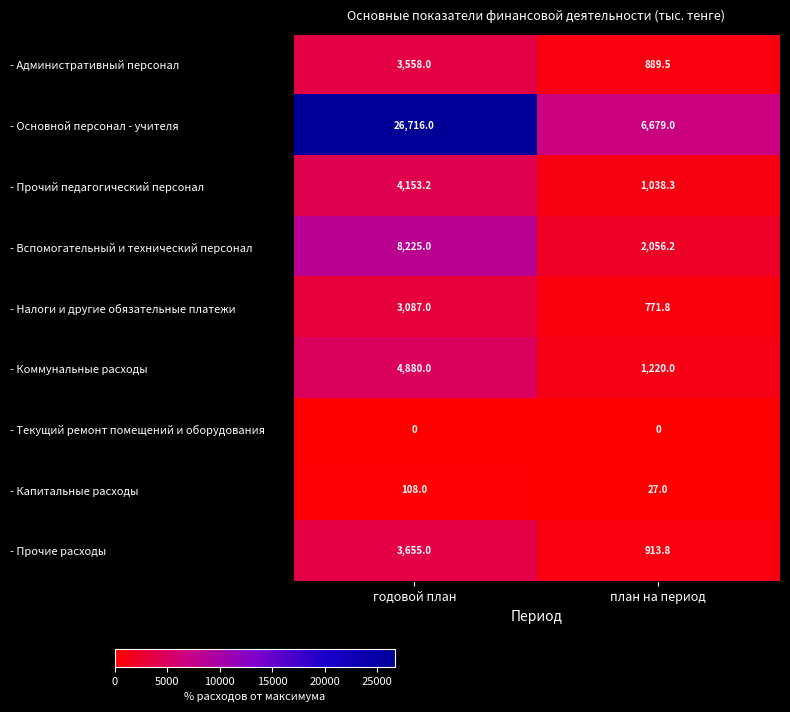

The value of - Текущий ремонт помещений и оборудования at годовой план is 0.0. True or false?

True